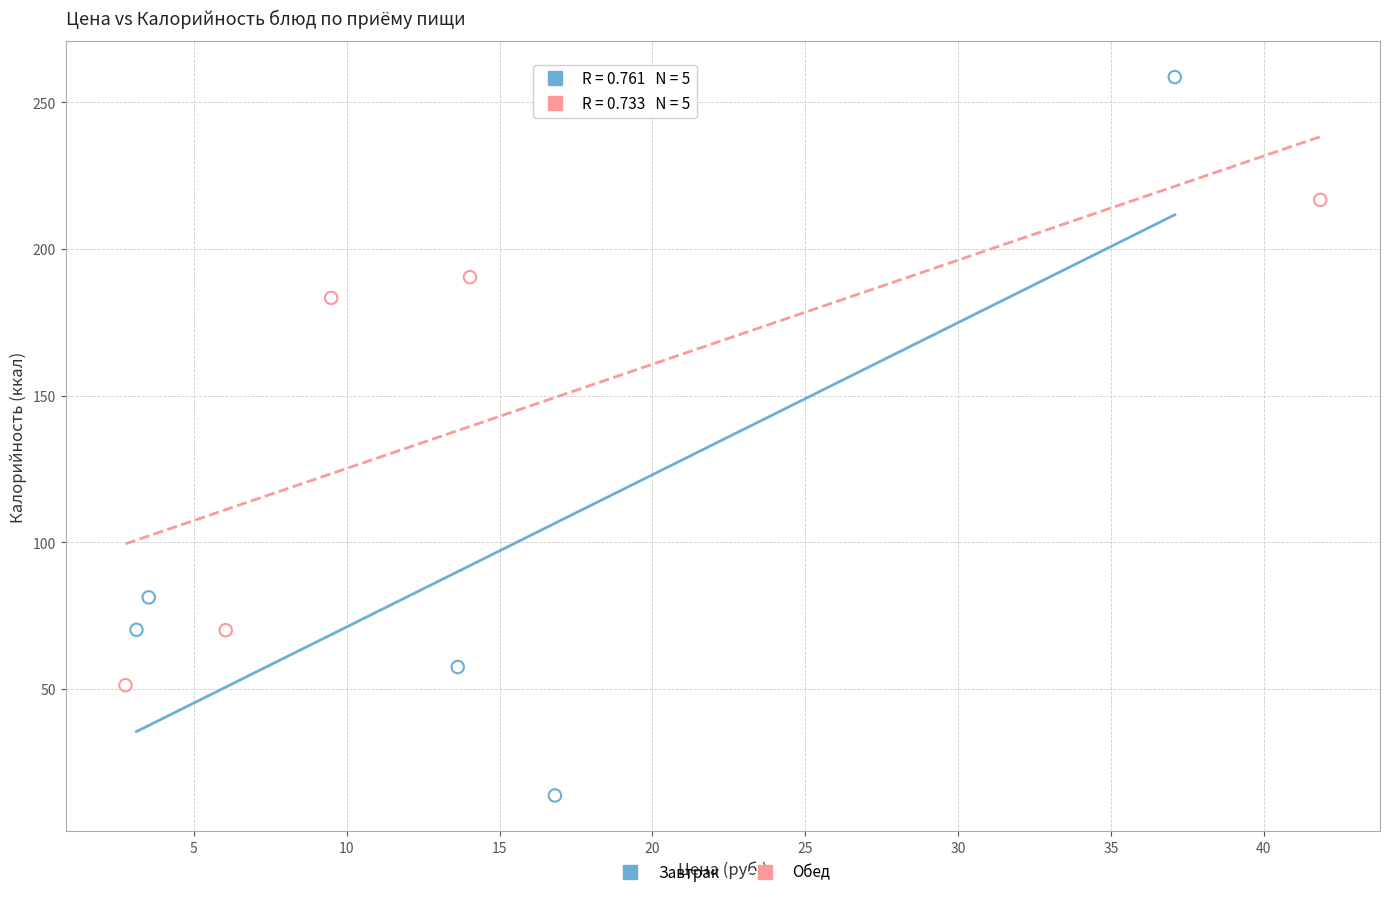

Which series contains the highest Y value?

Завтрак